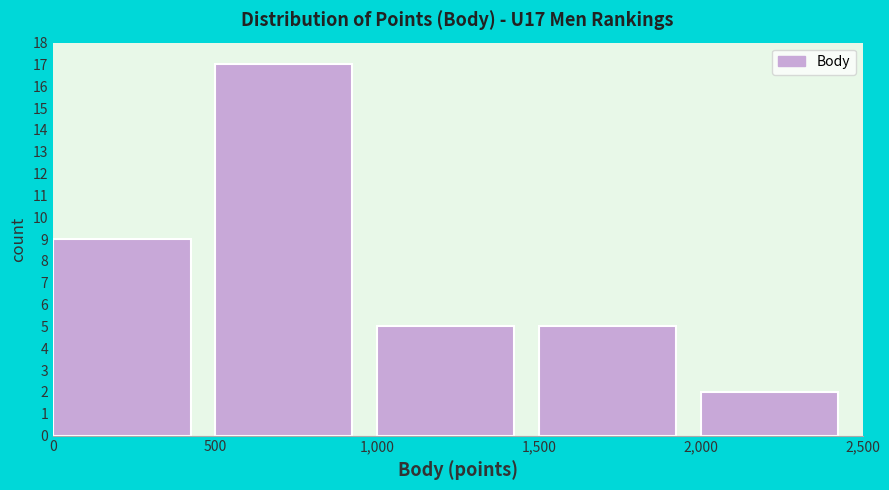

What is the height of the bar covering 1,000 to 1,500 on the x-axis? The values are not printed on the chart, so give them approximately, as read against the axis.

5